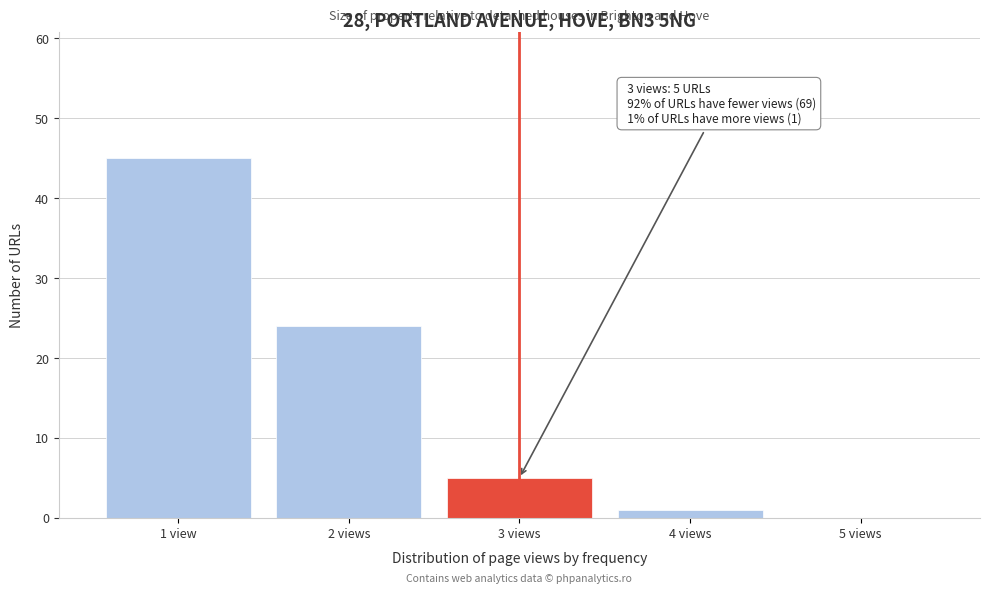

Reading left to right, extract all data points from this chart.

1 view=45	2 views=24	3 views=5	4 views=1	5 views=0